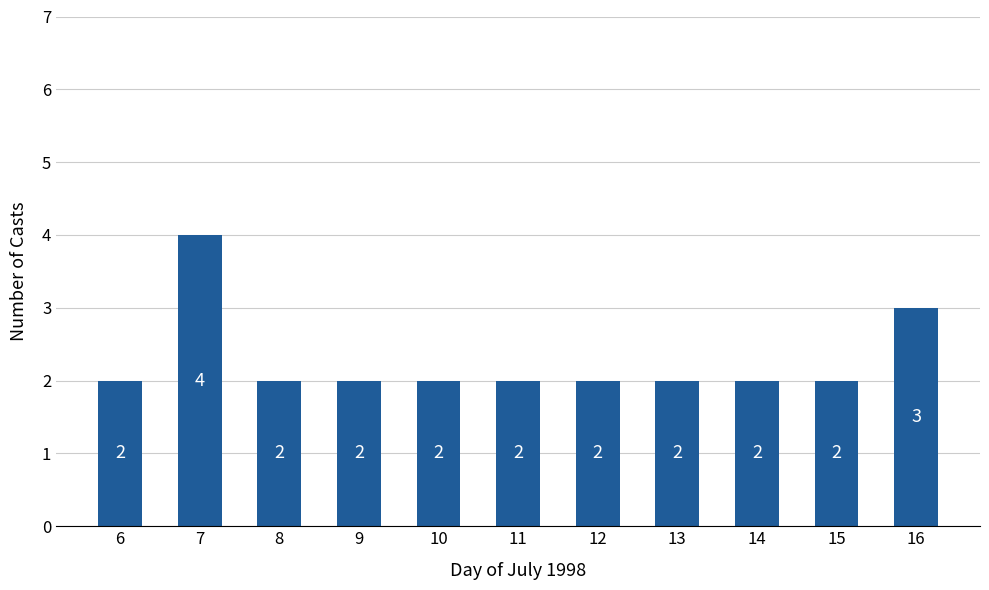

Reading left to right, what are all the values shown in this chart?

2	4	2	2	2	2	2	2	2	2	3